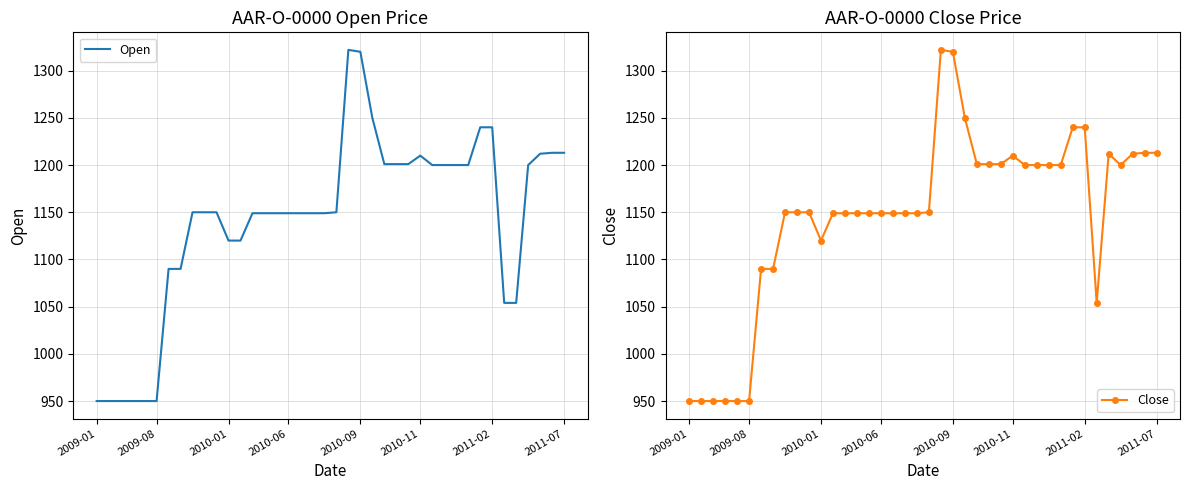

What is the lowest value of the Close series?

950